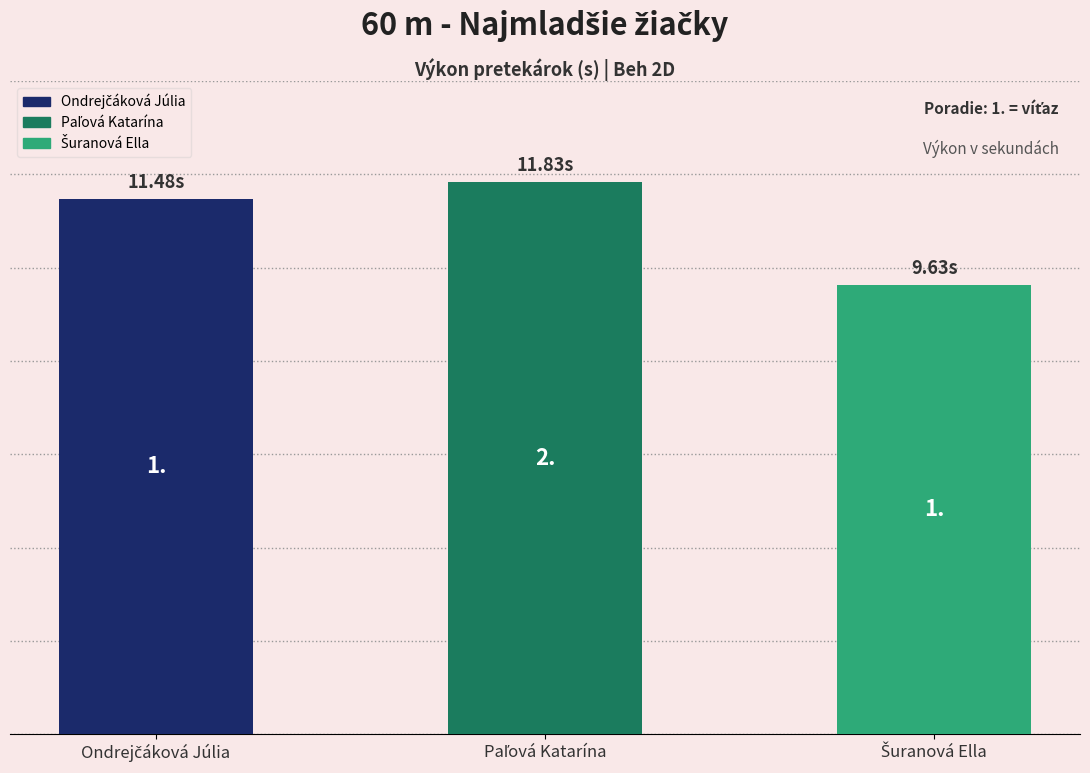

Are the bars grouped side by side (vs. stacked)?

No